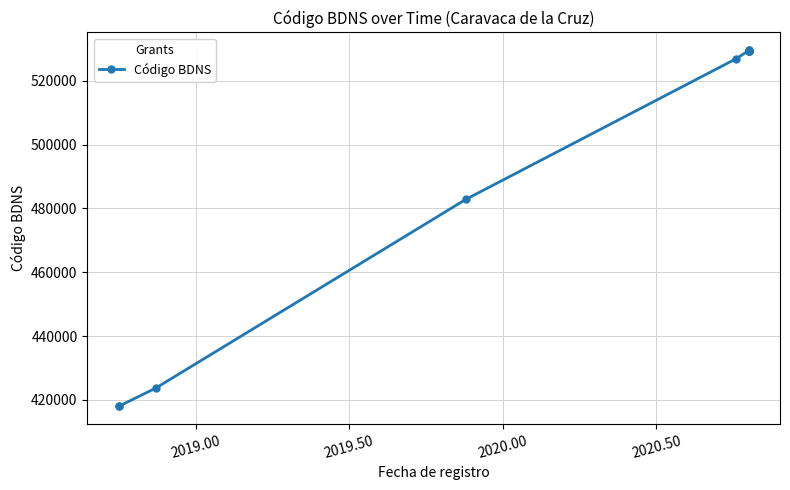

The chart shows a value of 202214 at 2020.50. True or false?

False